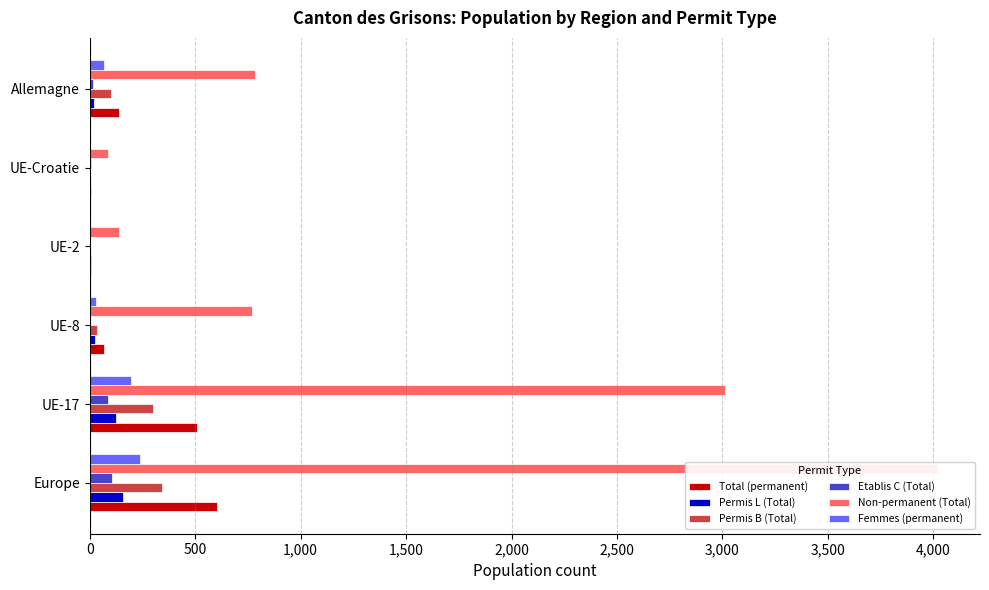

Which series has the widest spread of values?

Non-permanent (Total)